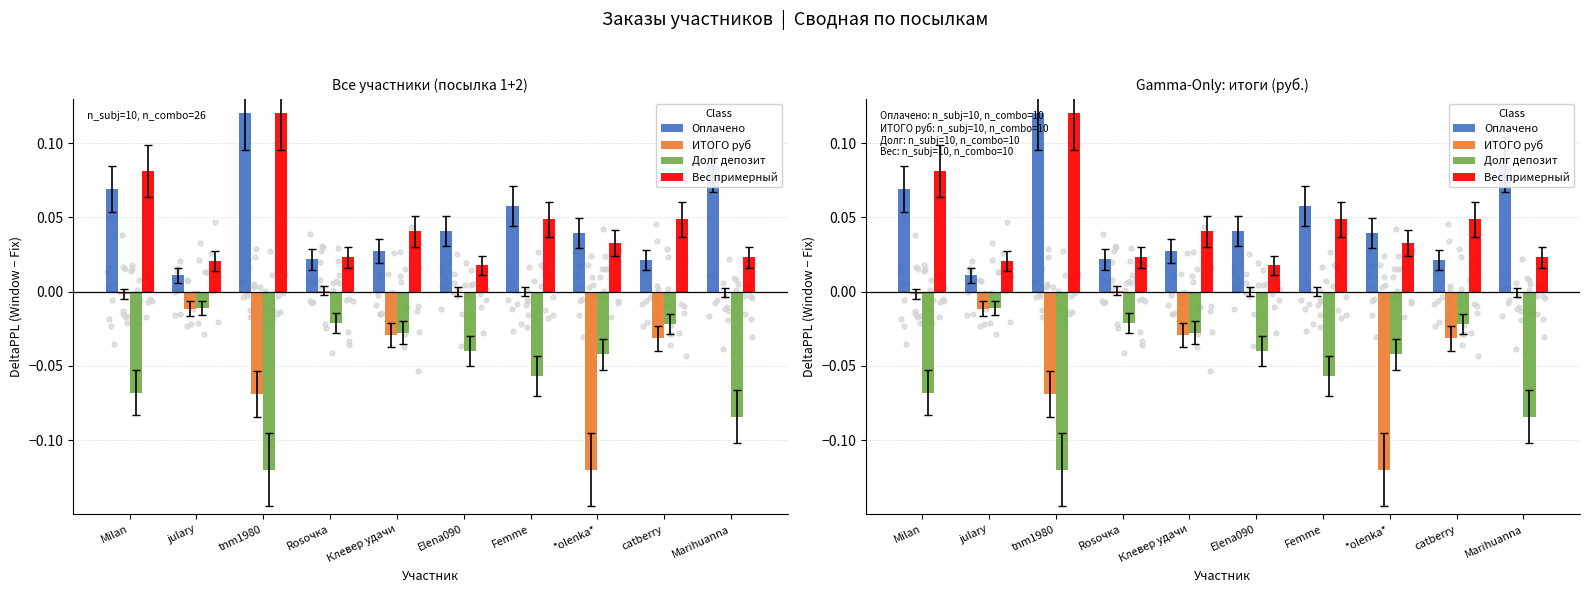

At which category is the sum across all series the highest?

Milan